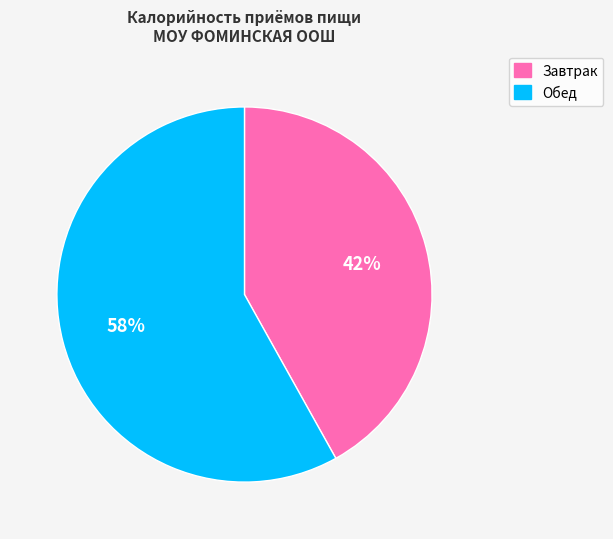

To the nearest percent, what is the difference between the Завтрак and Обед slice percentages?

16%